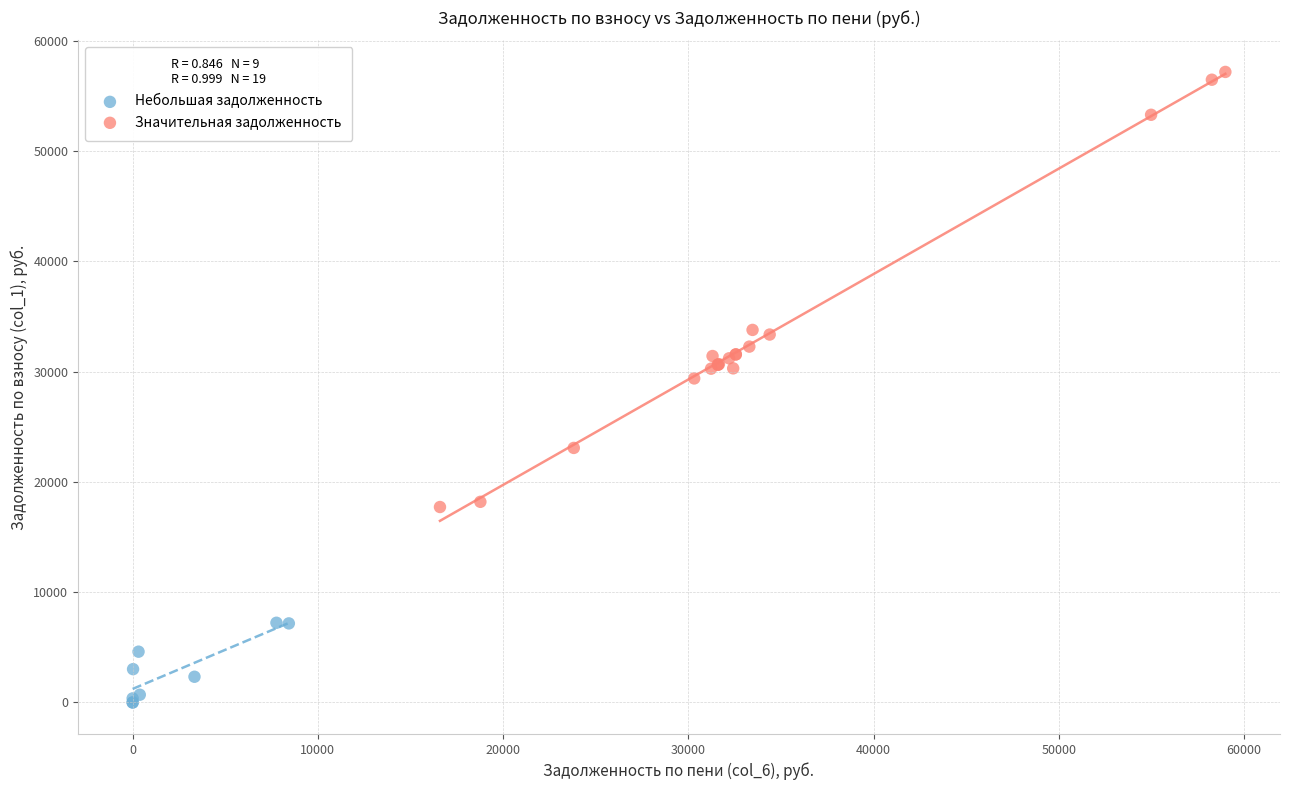

Which series contains the lowest Y value?

Небольшая задолженность